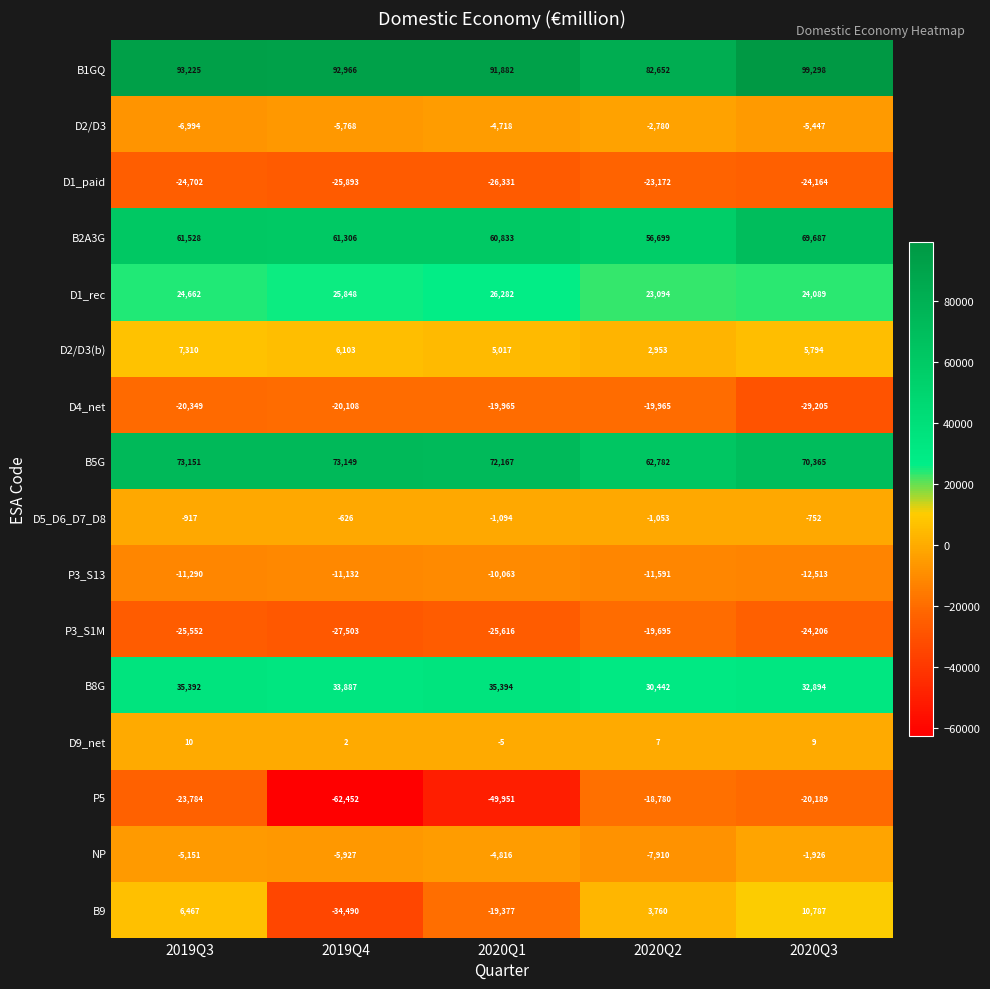

What is the spread (max minus min) of values at 2019Q4?

155418